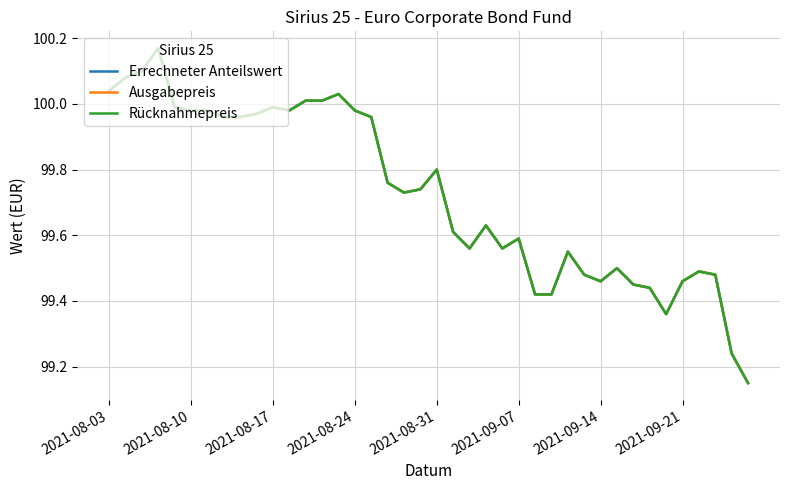

Does the chart have visible grid lines?

Yes